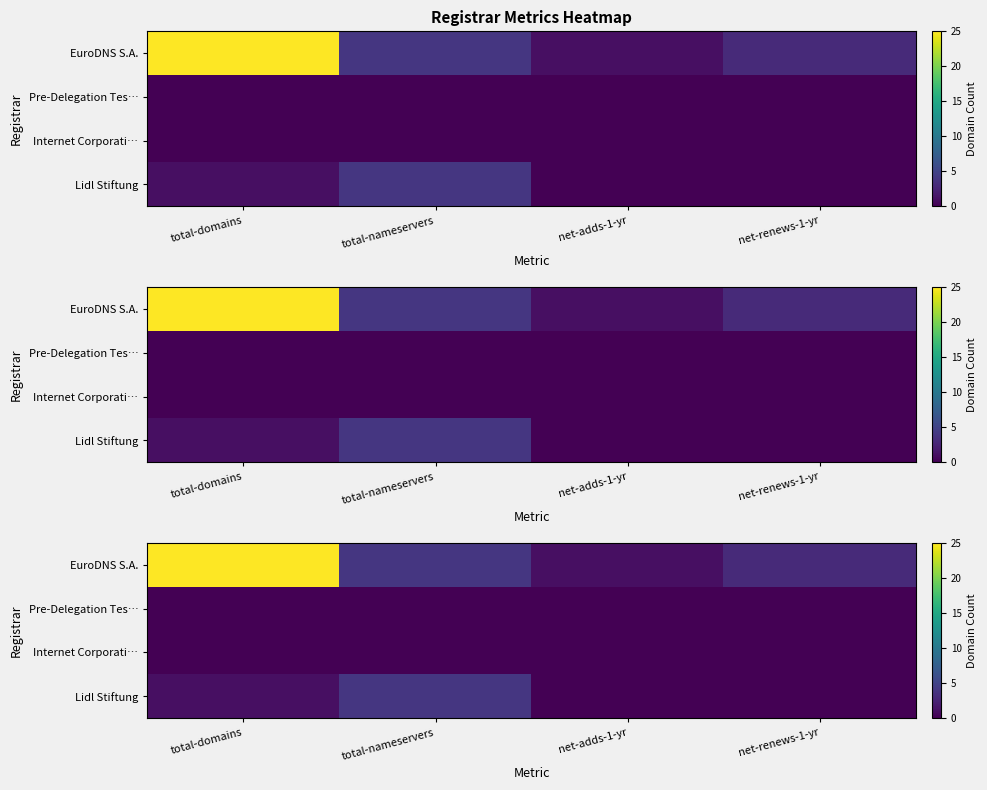

The EuroDNS S.A. series shows 7 at total-nameservers. True or false?

False